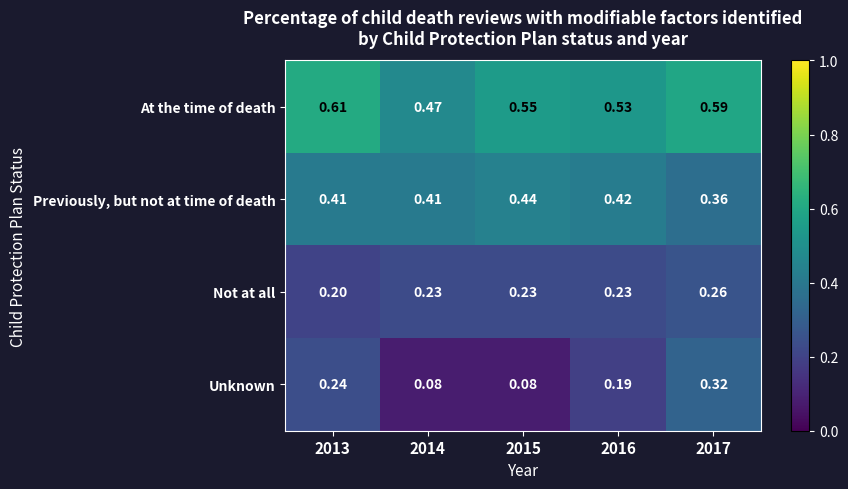

Which series has the largest range (max minus min)?

Unknown